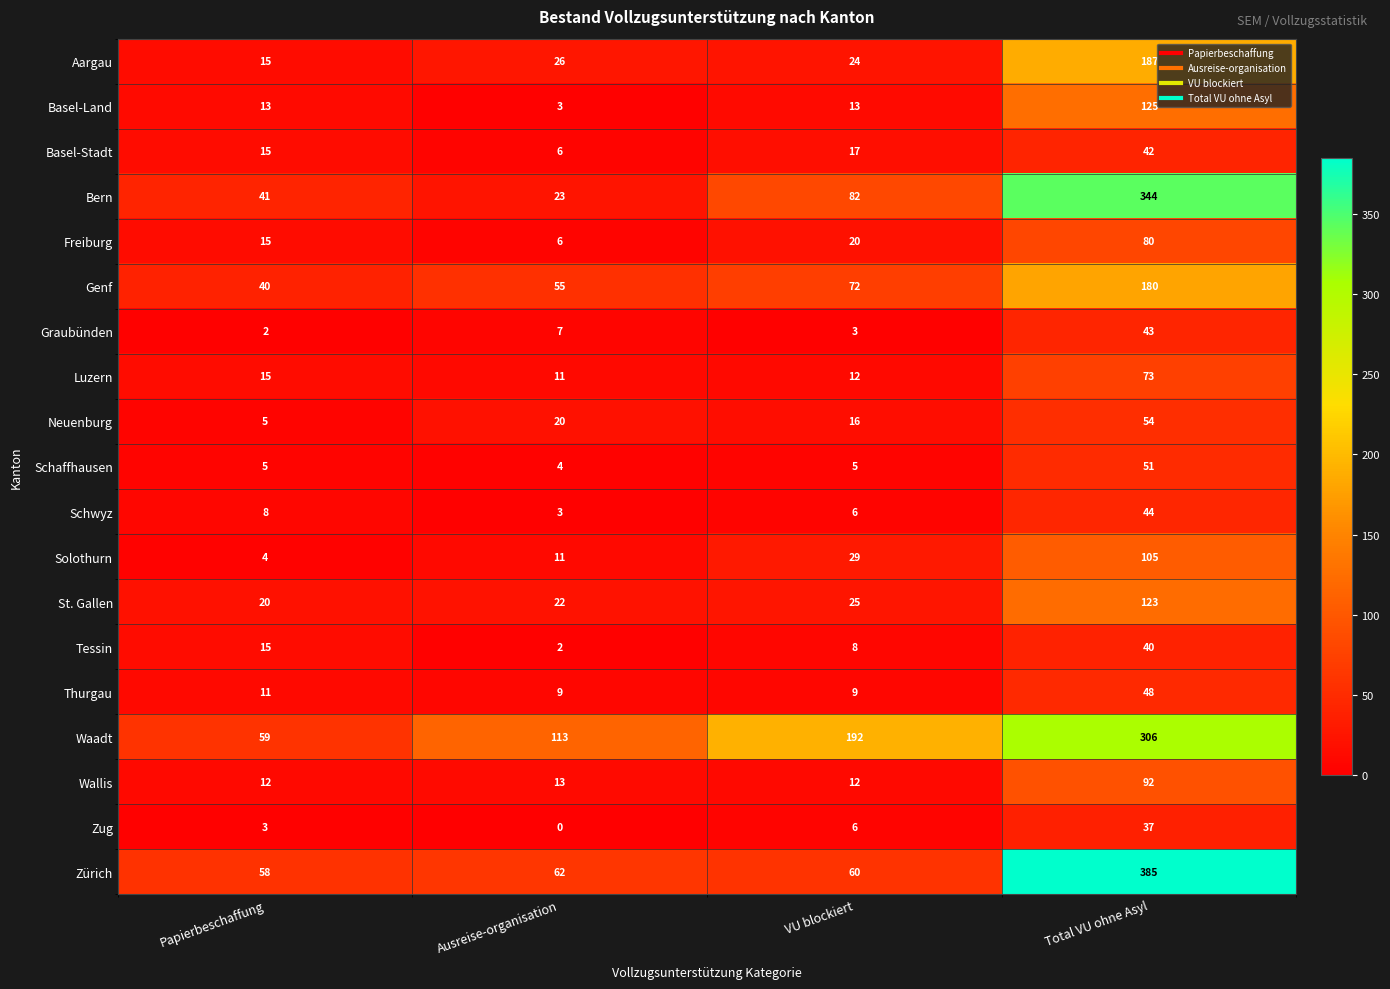

Which series has the largest range (max minus min)?

Zürich